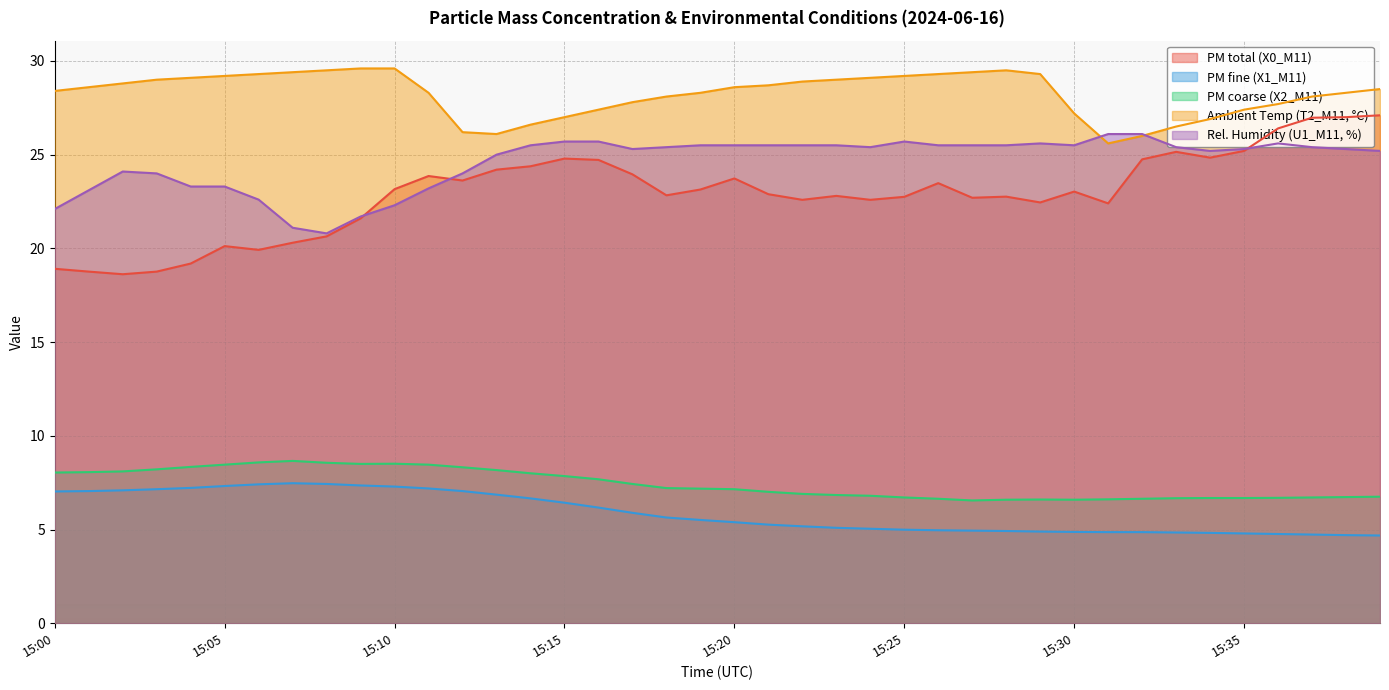

True or false: X1_M11 and T2_M11 intersect in this chart.

False